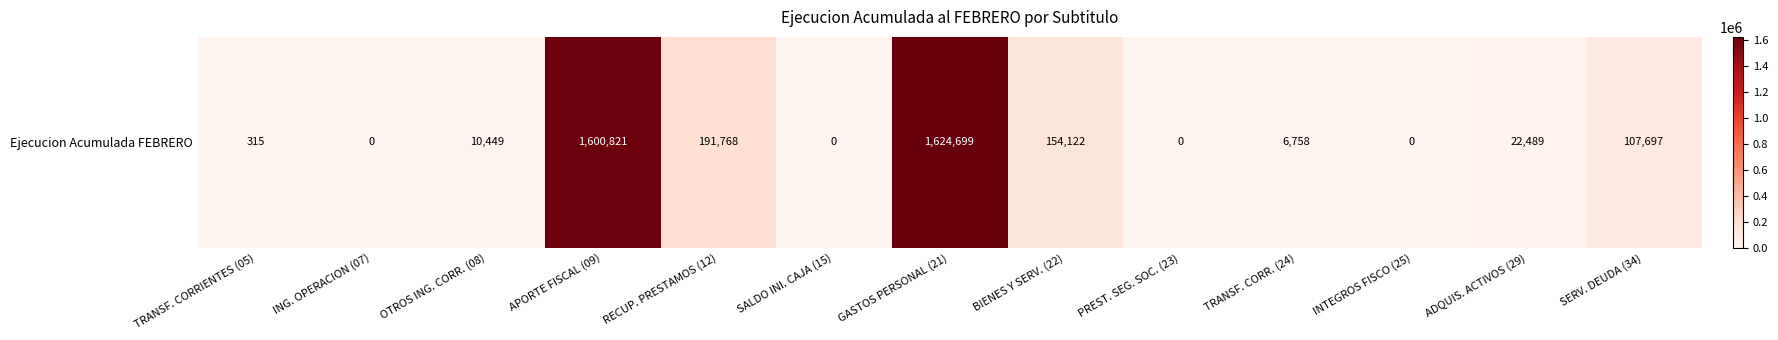

Reading right to left, what are all the values shown in this chart?

107697	22489	0	6758	0	154122	1624699	0	191768	1600821	10449	0	315